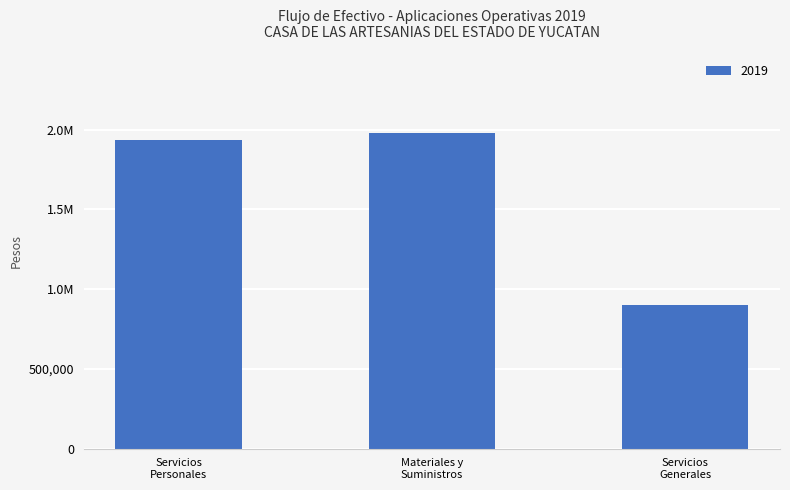

What is the greatest value displayed?

1980041.5